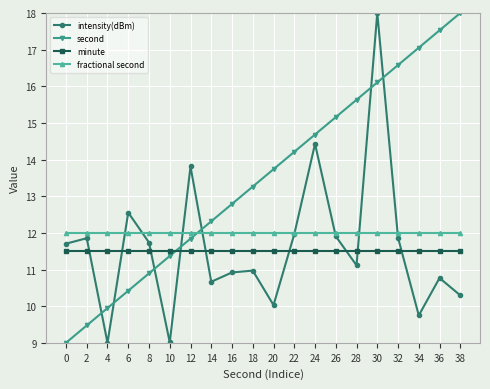

What is the value of the second point at the 18th from the left?

17.1